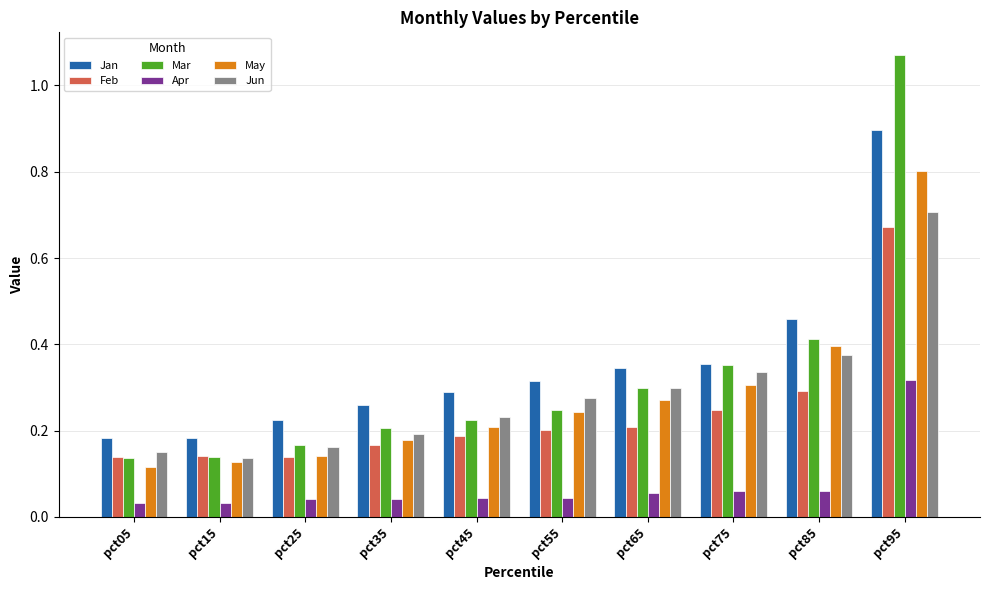

What is the sum of all Jan values?

3.5